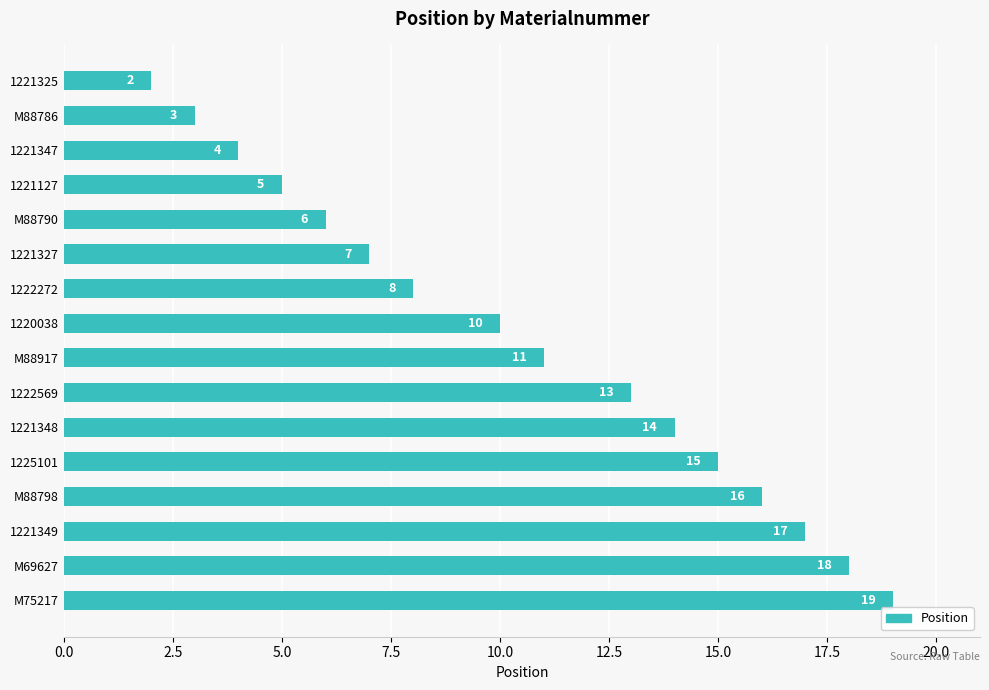

Reading bottom to top, transcribe all the data shown in this chart.

19	18	17	16	15	14	13	11	10	8	7	6	5	4	3	2